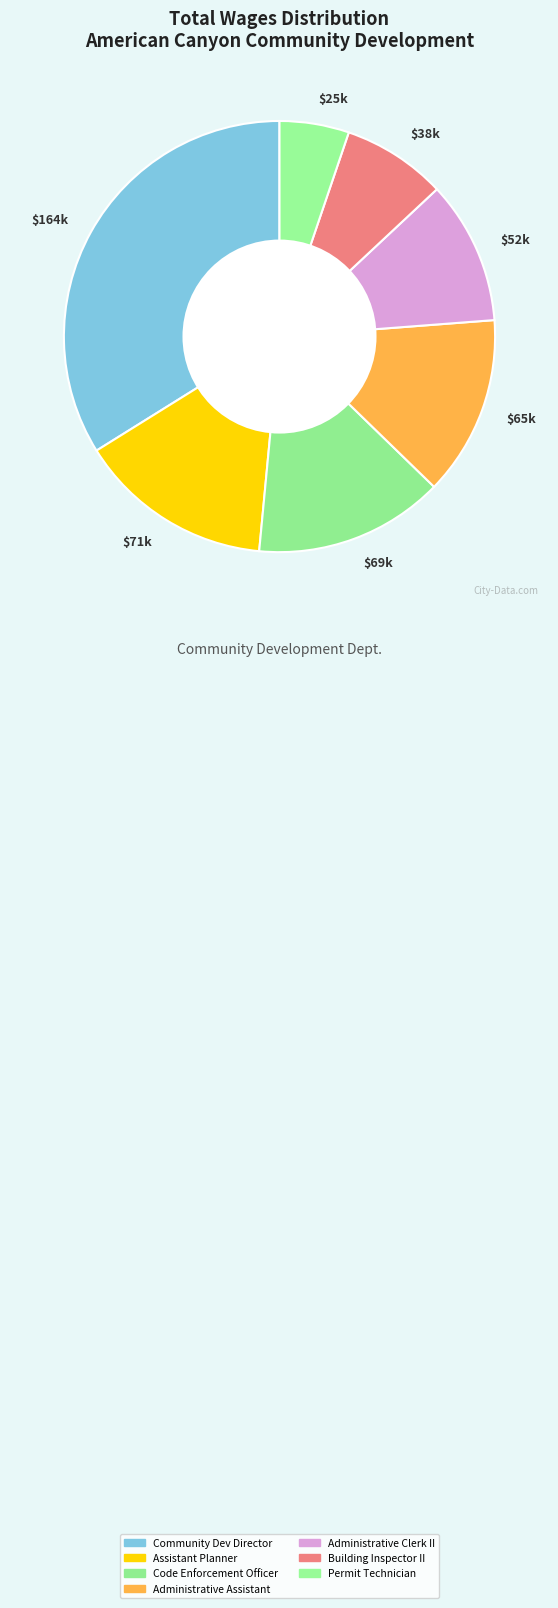

True or false: $65k accounts for 13% of the total.

True